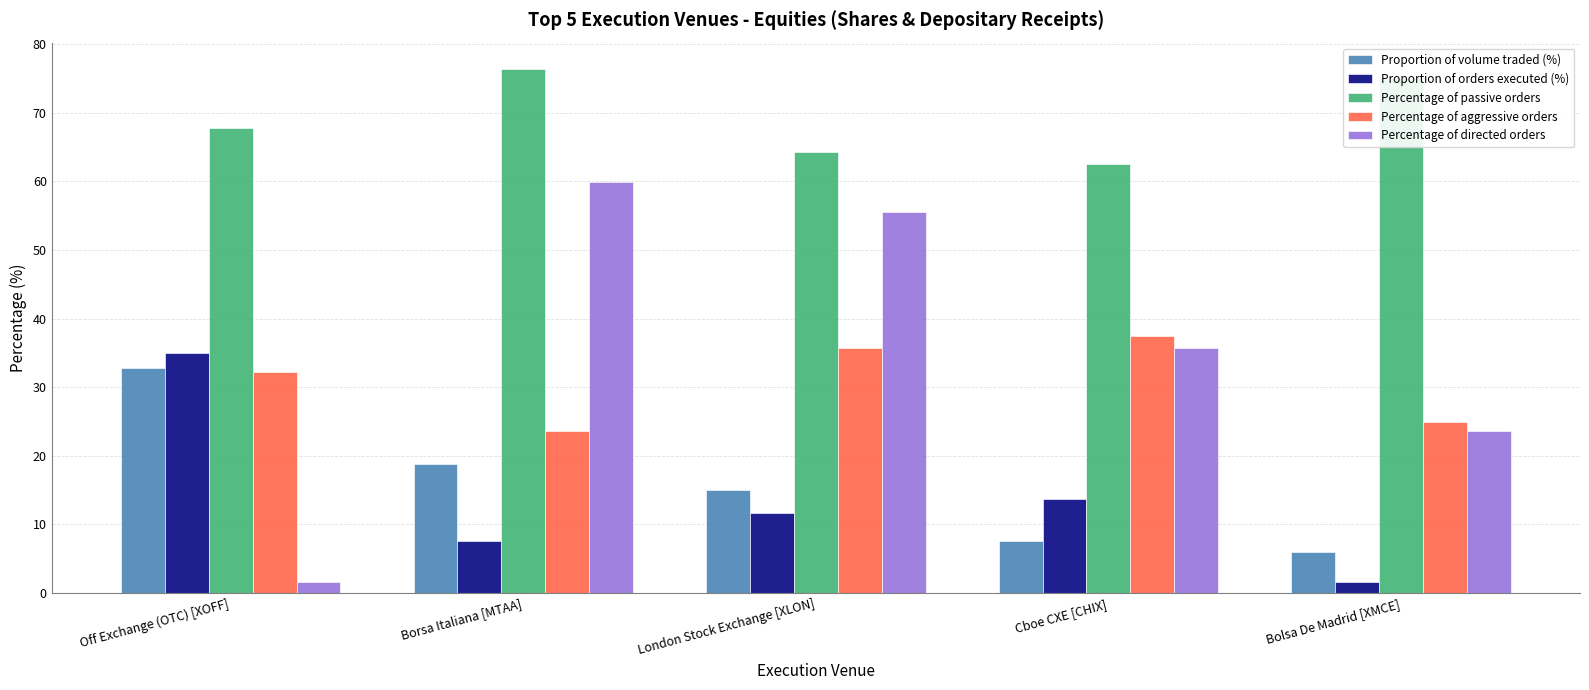

Which series has the largest range (max minus min)?

Percentage of directed orders